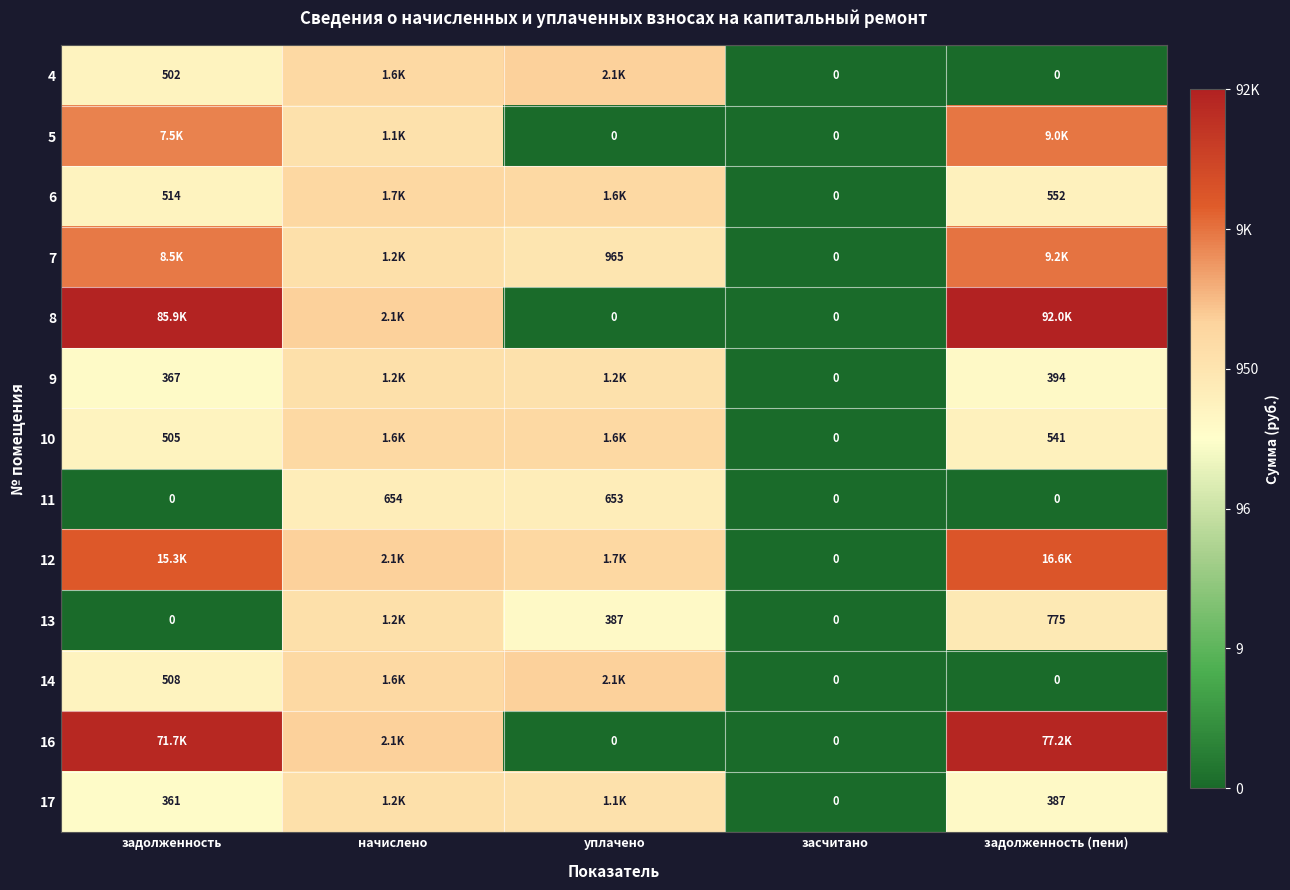

True or false: 8 has a value of 11.4 at задолженность.

True